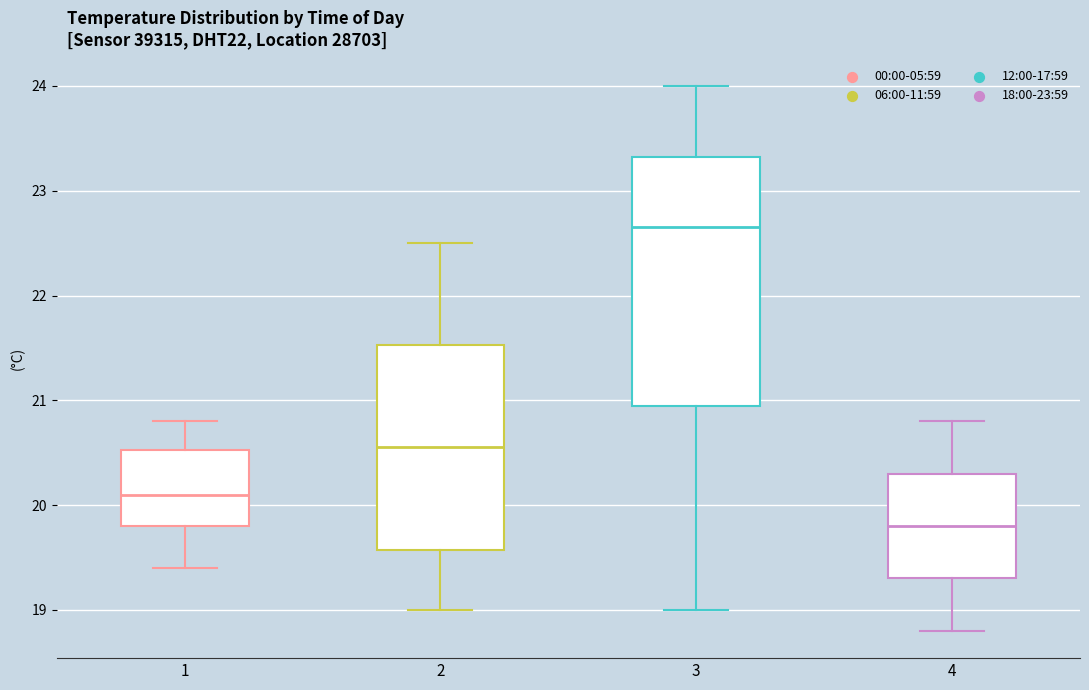

Where is the lower edge of the box at x = 4 on the y-axis? The values are not printed on the chart, so give them approximately, as read against the axis.

19.3